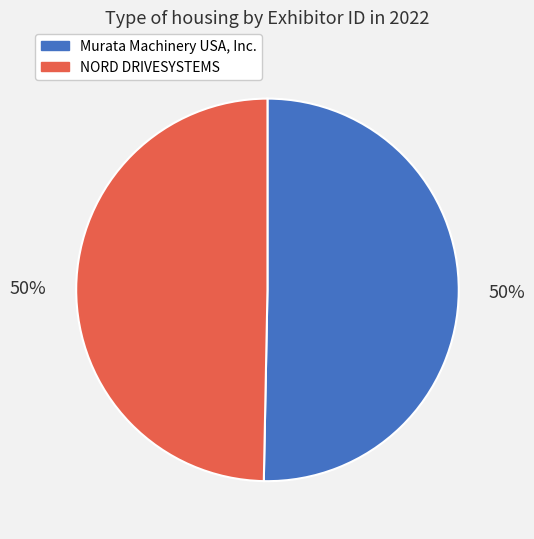

To the nearest percent, what is the average slice percentage?

50%